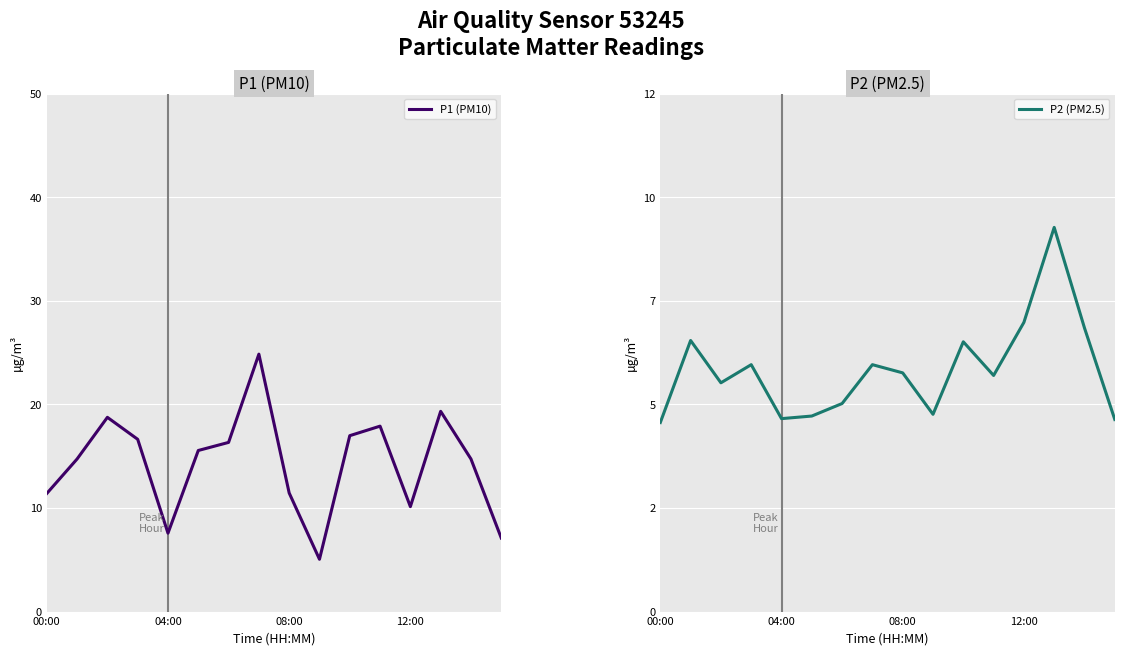

What is the maximum value for P1 (PM10)?

24.9